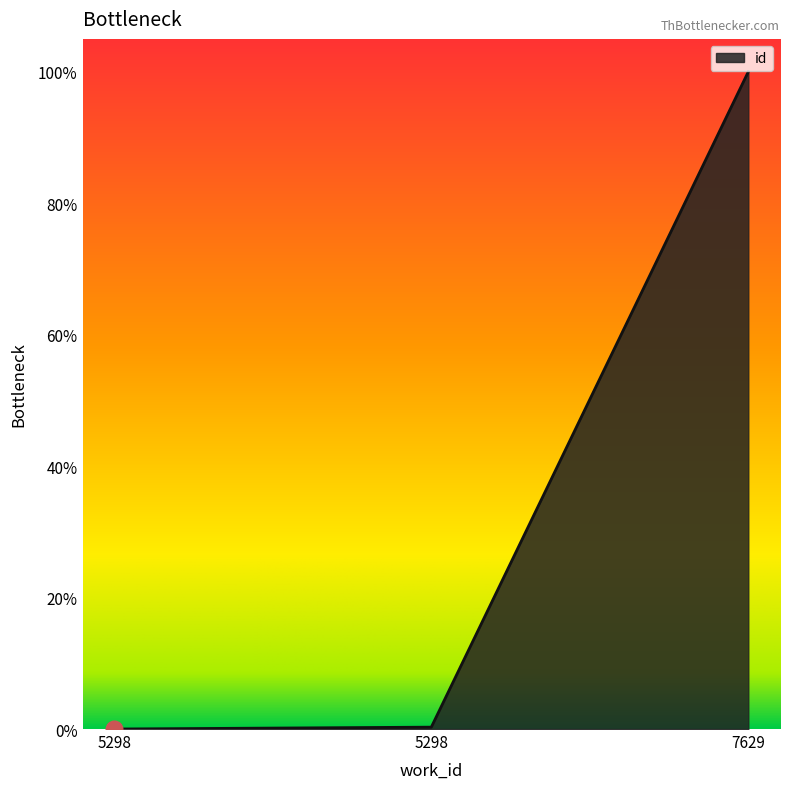

Does the chart display data point markers on the line(s)?

No